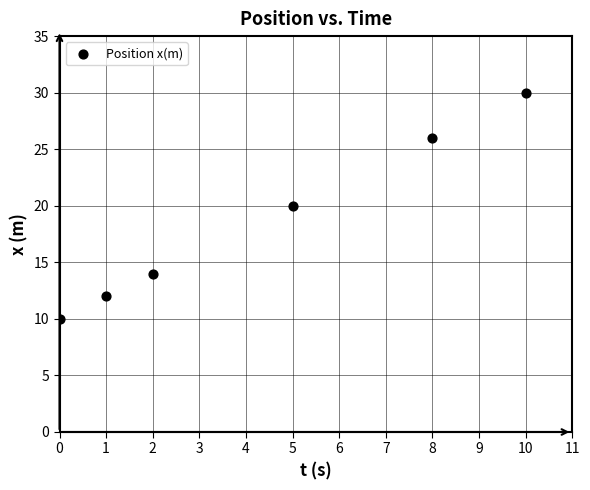

What is the average Y value?

19